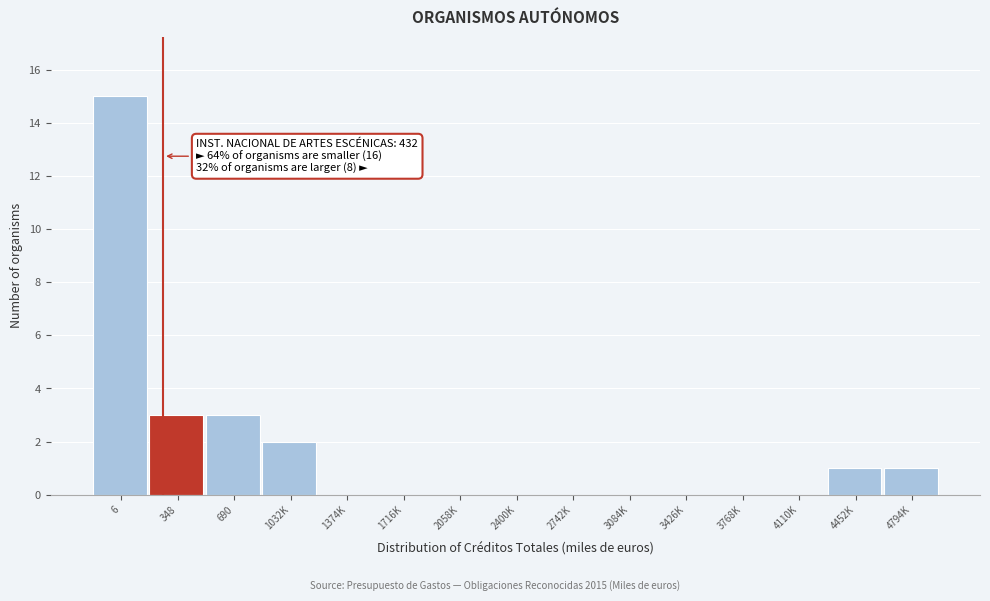

Reading left to right, extract all data points from this chart.

6=15	348=3	690=3	1032K=2	1374K=0	1716K=0	2058K=0	2400K=0	2742K=0	3084K=0	3426K=0	3768K=0	4110K=0	4452K=1	4794K=1